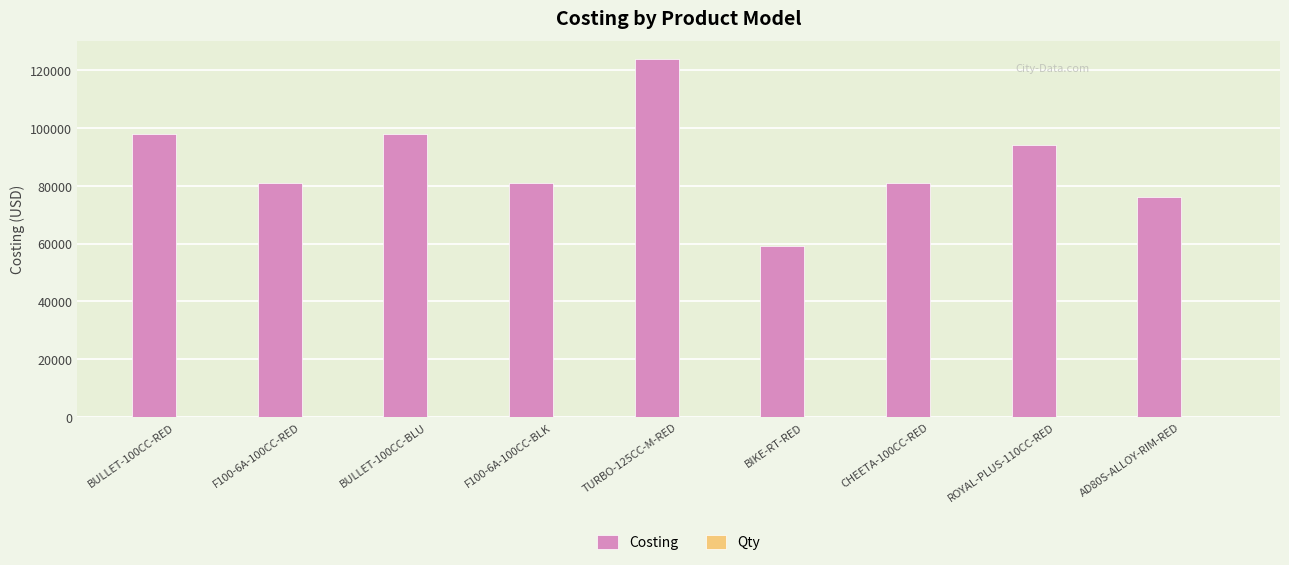

The Costing series shows 15432 at BIKE-RT-RED. True or false?

False